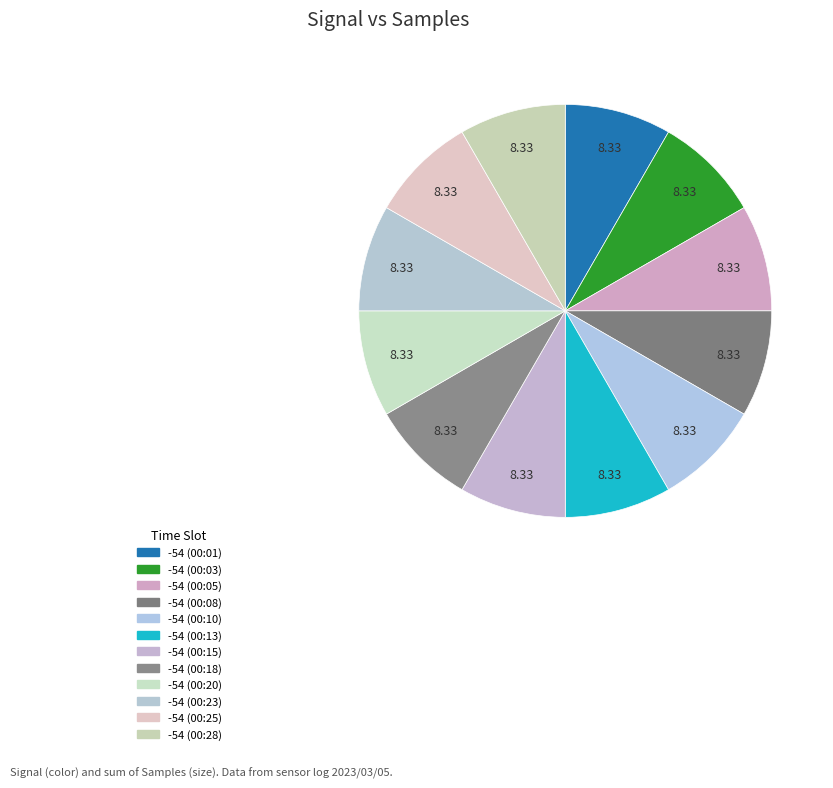

Do -54 (00:13) and -54 (00:23) together represent more than half of the pie?

No